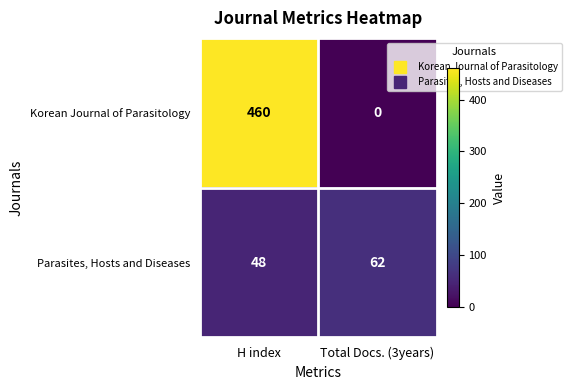

Where is Parasites, Hosts and Diseases nearest to the value 55?

H index